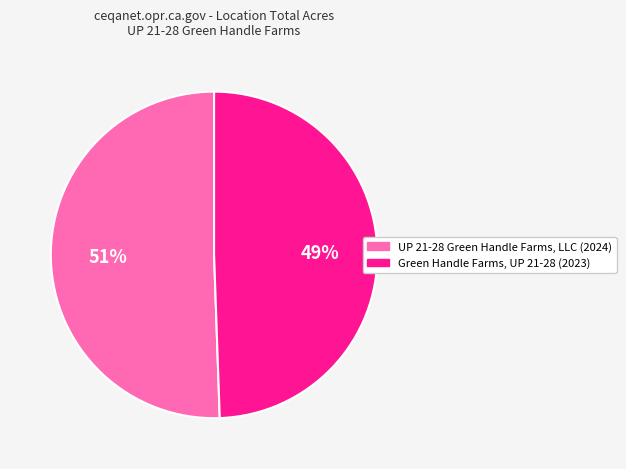

Do Green Handle Farms, UP 21-28 (2023) and UP 21-28 Green Handle Farms, LLC (2024) together represent more than half of the pie?

Yes